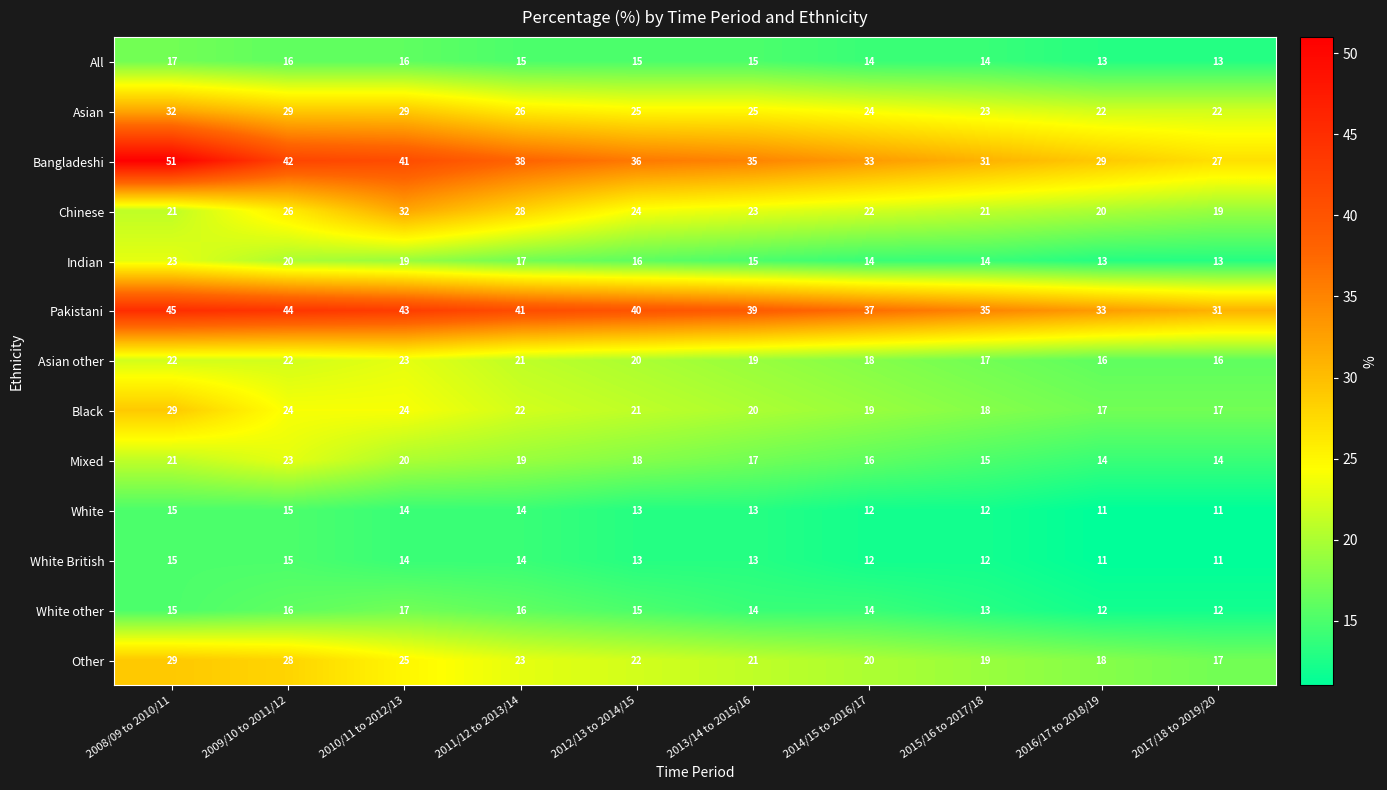

What is the lowest value of the Chinese series?

19